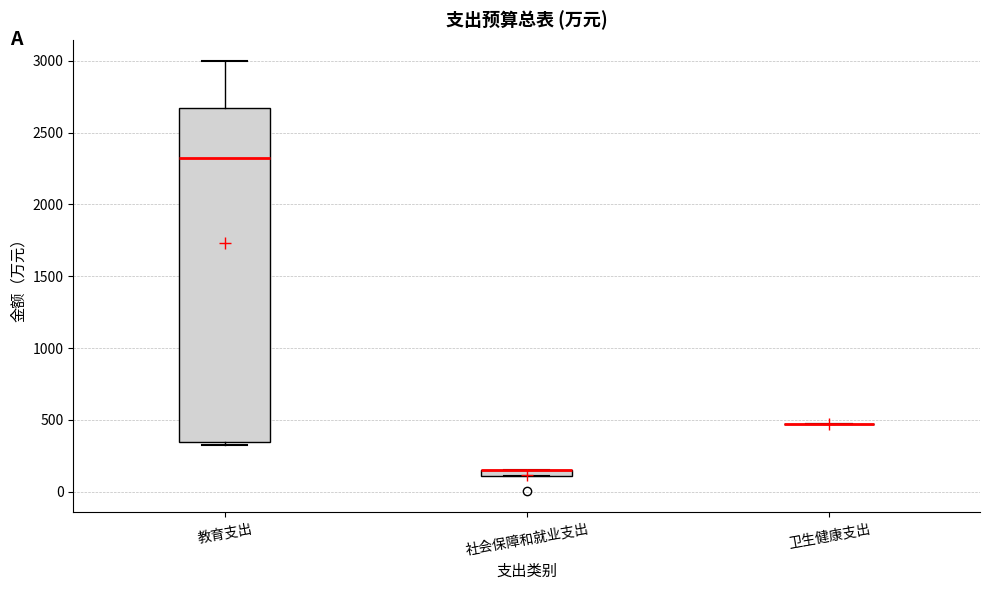

Which box is the tallest, from its lower edge to its upper edge?

教育支出